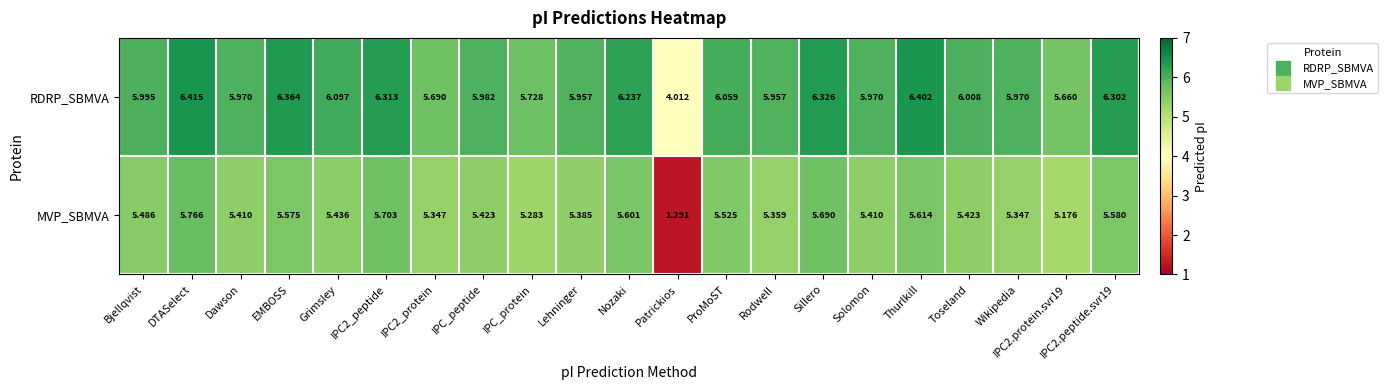

Which series has the largest range (max minus min)?

MVP_SBMVA